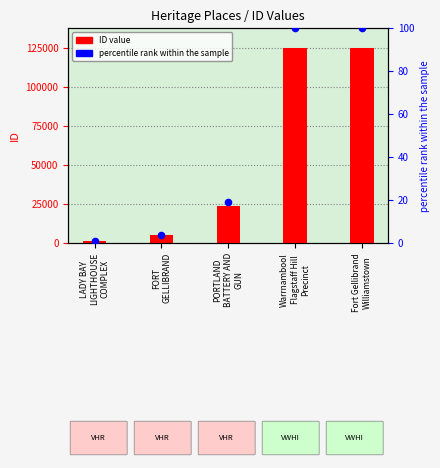

At which category is the sum across all series the highest?

Fort Gellibrand
Williamstown